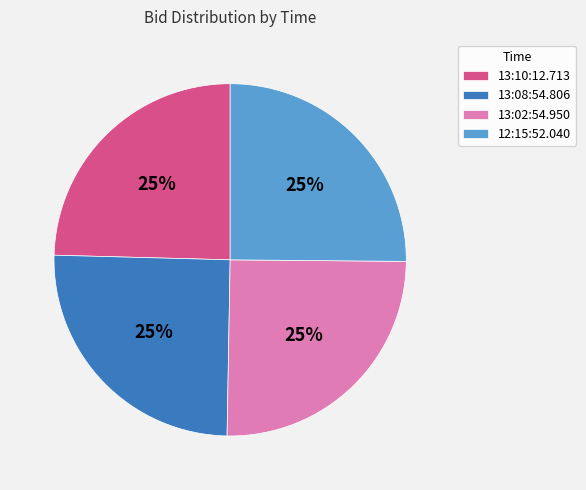

Does any single category account for the majority?

No